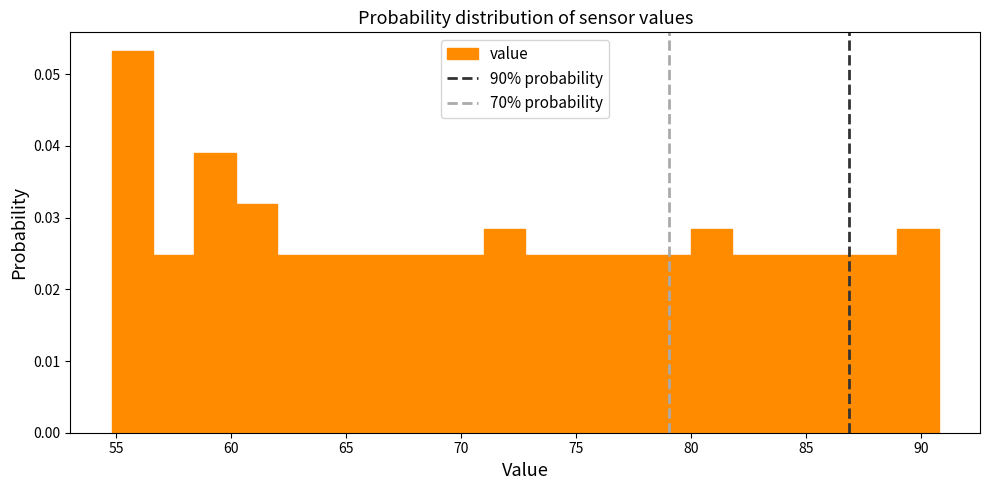

Read against the x-axis, roughly where is the centre of the tallest bar?

55.5